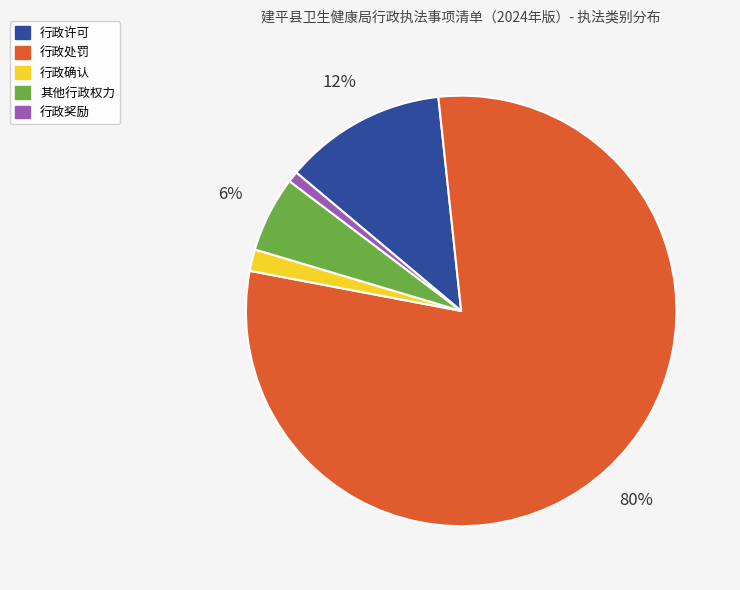

To the nearest percent, what is the combined percentage of 其他行政权力 and 行政许可?

18%